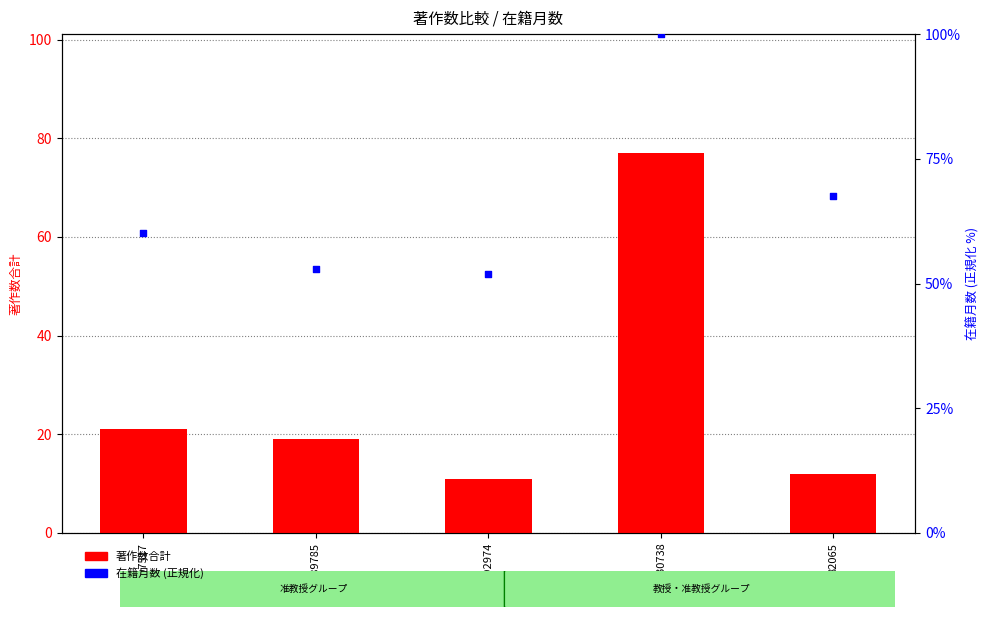

What is the total value across all series at 292974?

62.9